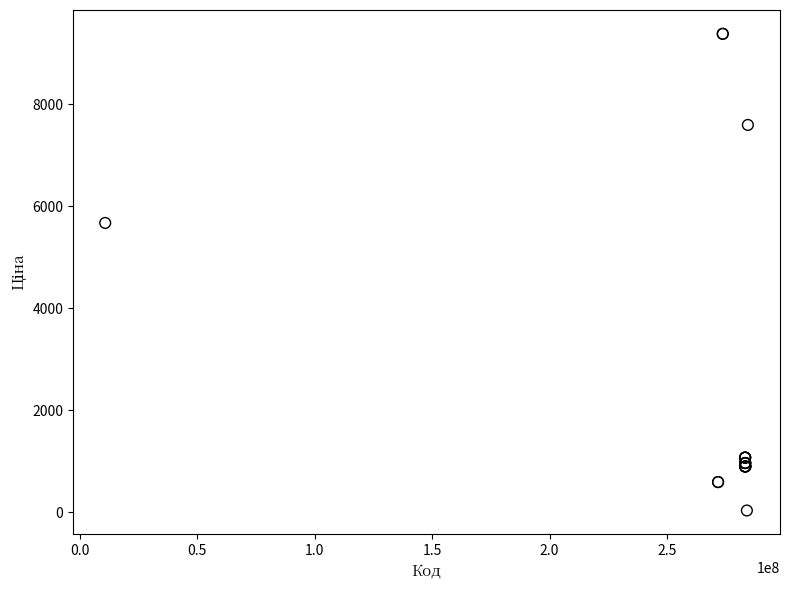

What Y value in the scatter plot is closest to 4708?

5673.8